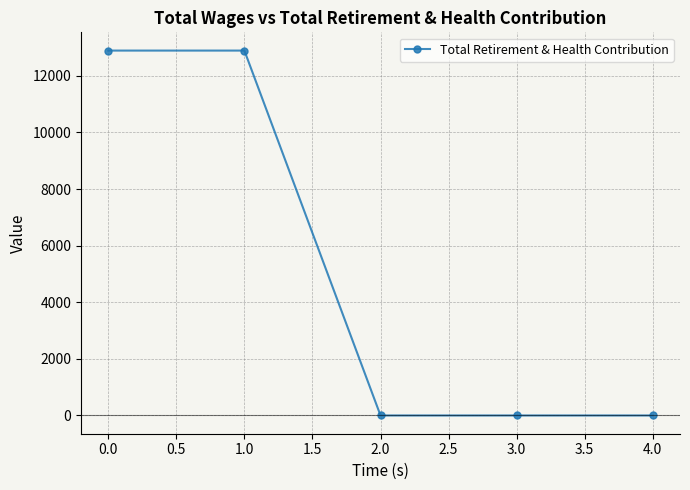

Is it true that the value at 0.0 is 6315?

False